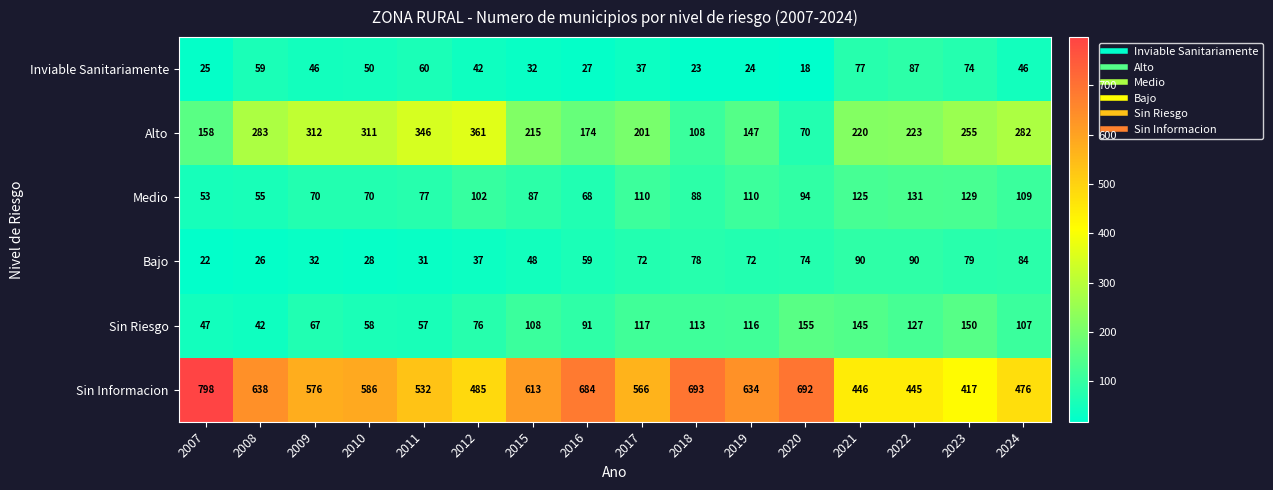

Between 2015 and 2023, which series saw the biggest shift?

Sin Informacion